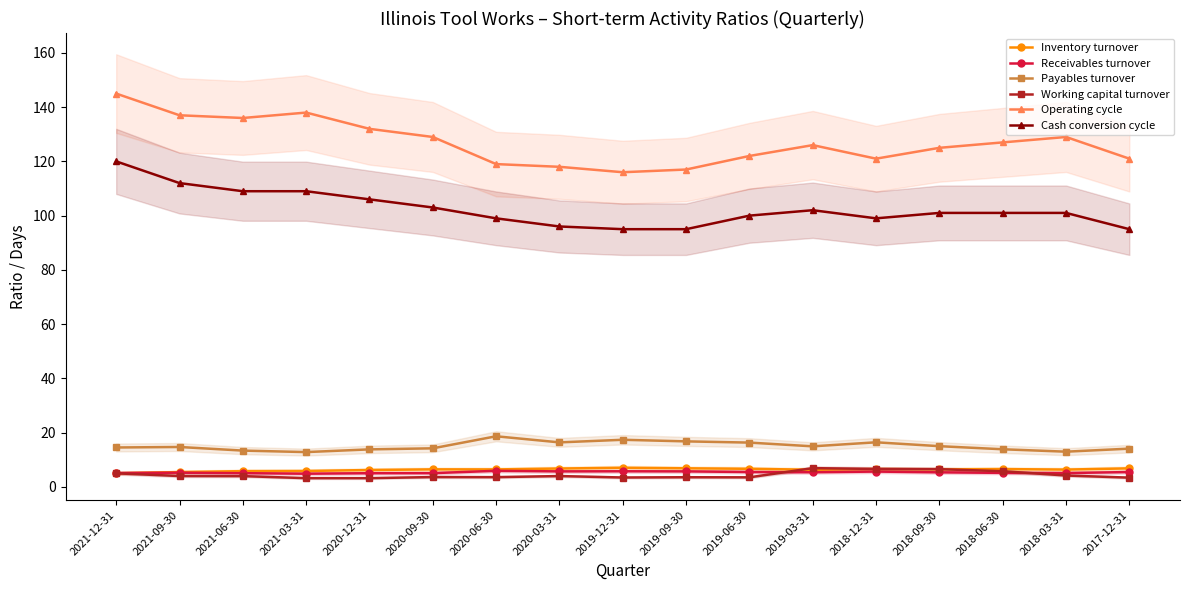

What is the total value across all series at 2019-06-30?

253.9